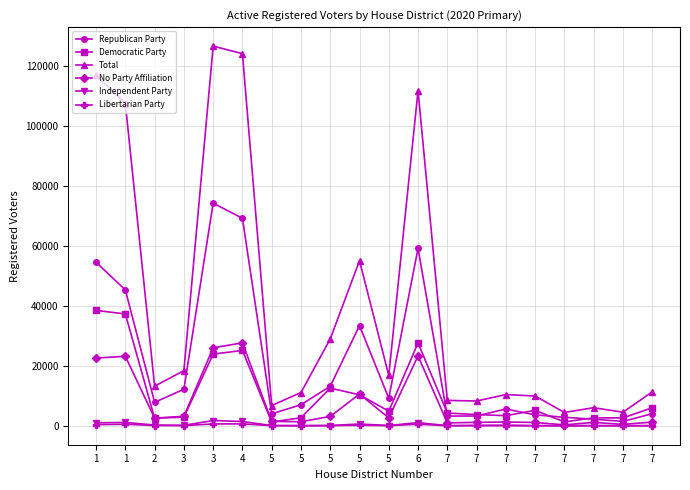

Is the value of Democratic Party at 6 greater than the value of Independent Party at 5?

Yes